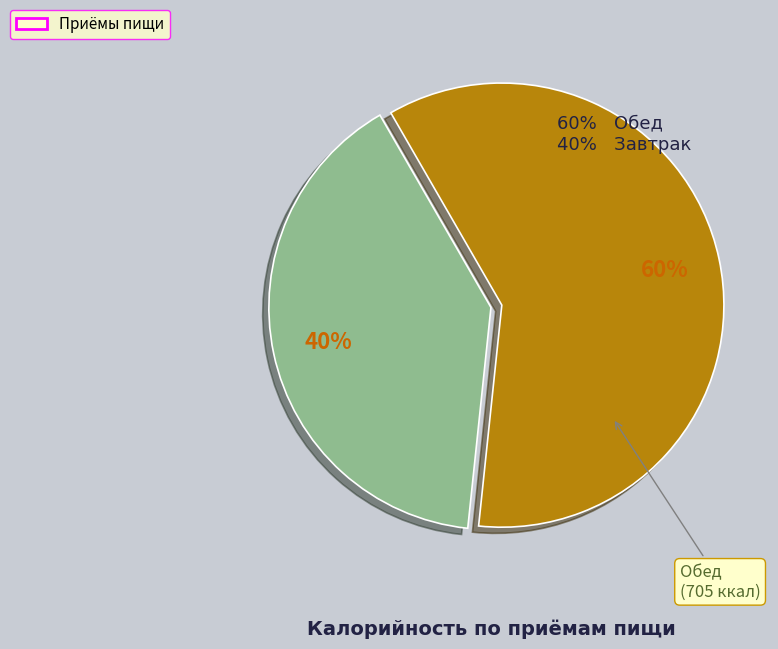

Is there a majority slice in this chart?

Yes